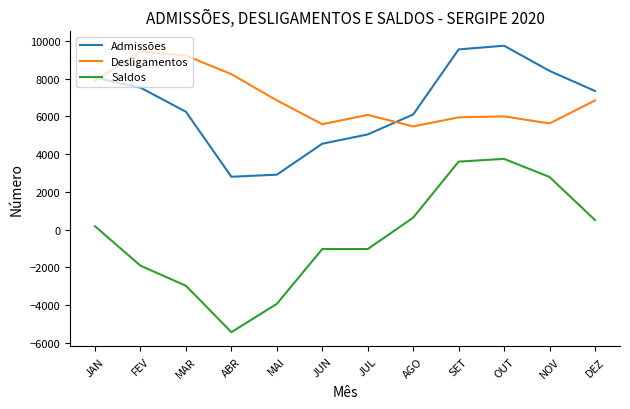

Rank the series at FEV from highest to lowest value.

Desligamentos, Admissões, Saldos